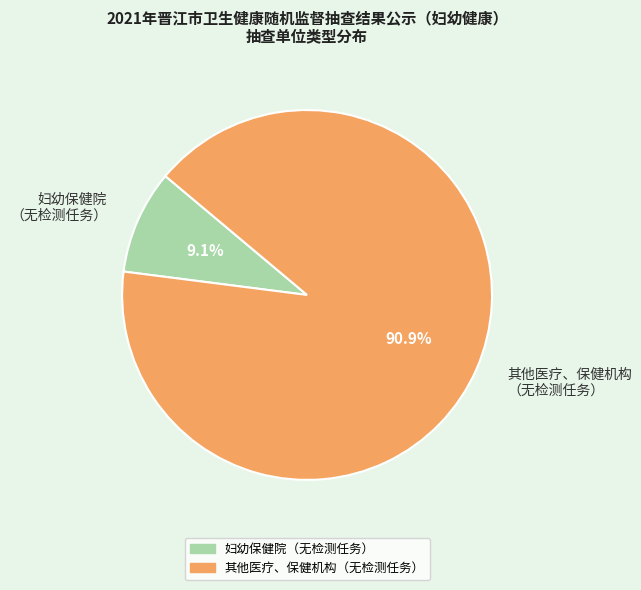

What is the total percentage of 妇幼保健院 （无检测任务） and 其他医疗、保健机构 （无检测任务）?

100.0%